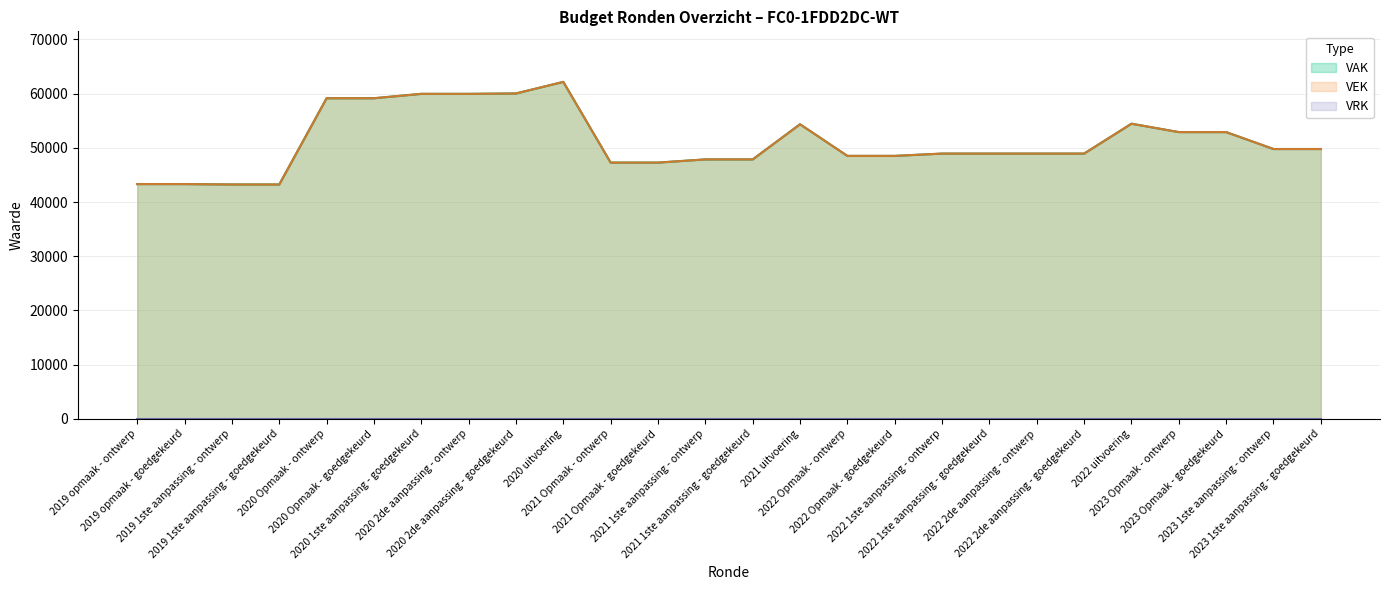

Where is VEK nearest to the value 52697?

2023 Opmaak - ontwerp